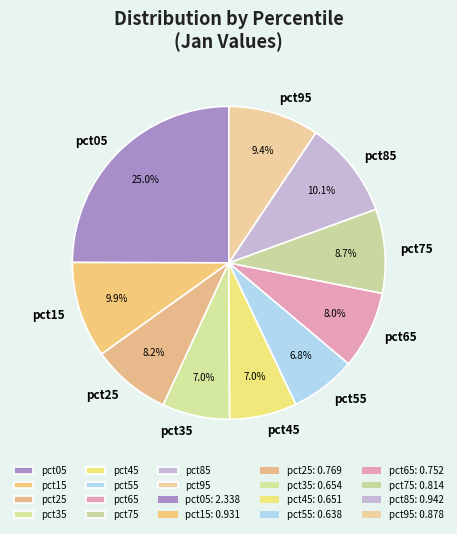

Does pct85 represent more than half of the total?

No